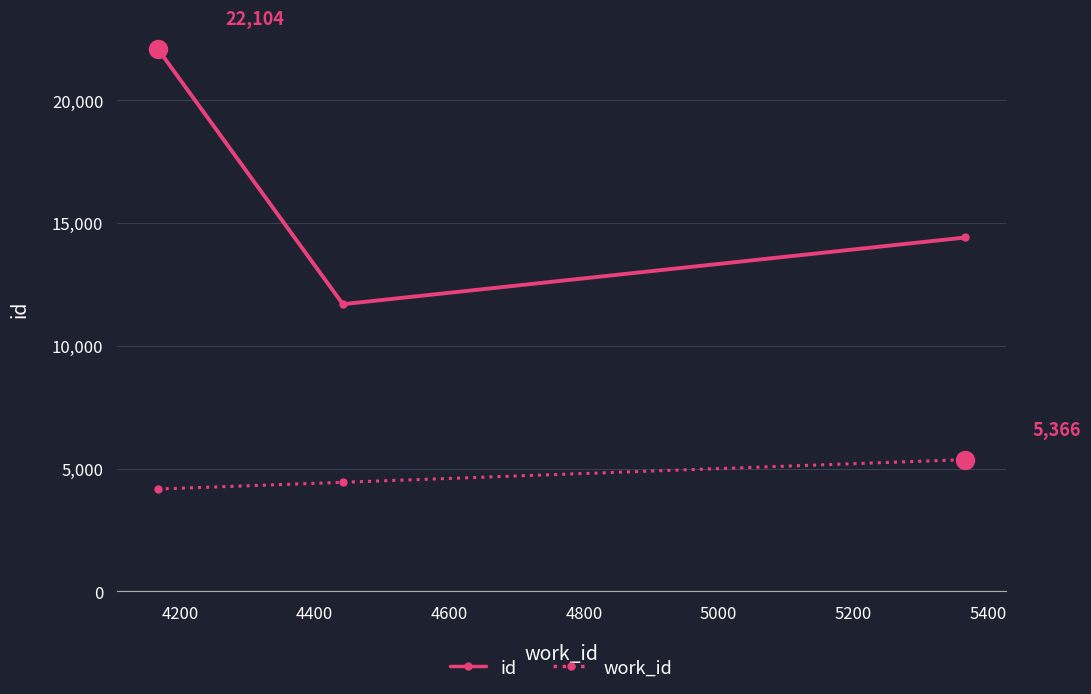

What is the average value of the work_id series?

4658